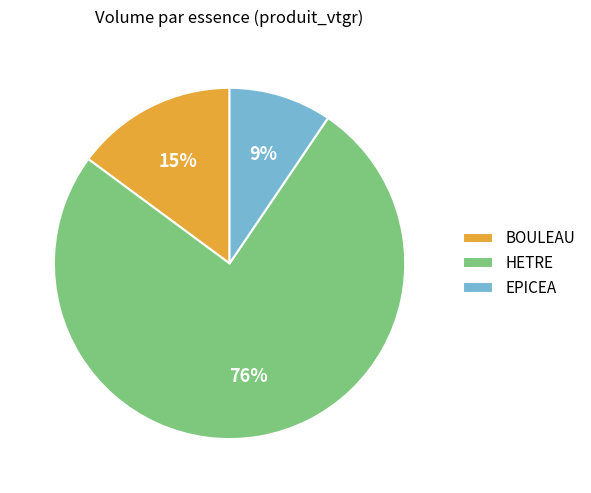

Which has a higher value, BOULEAU or EPICEA?

BOULEAU